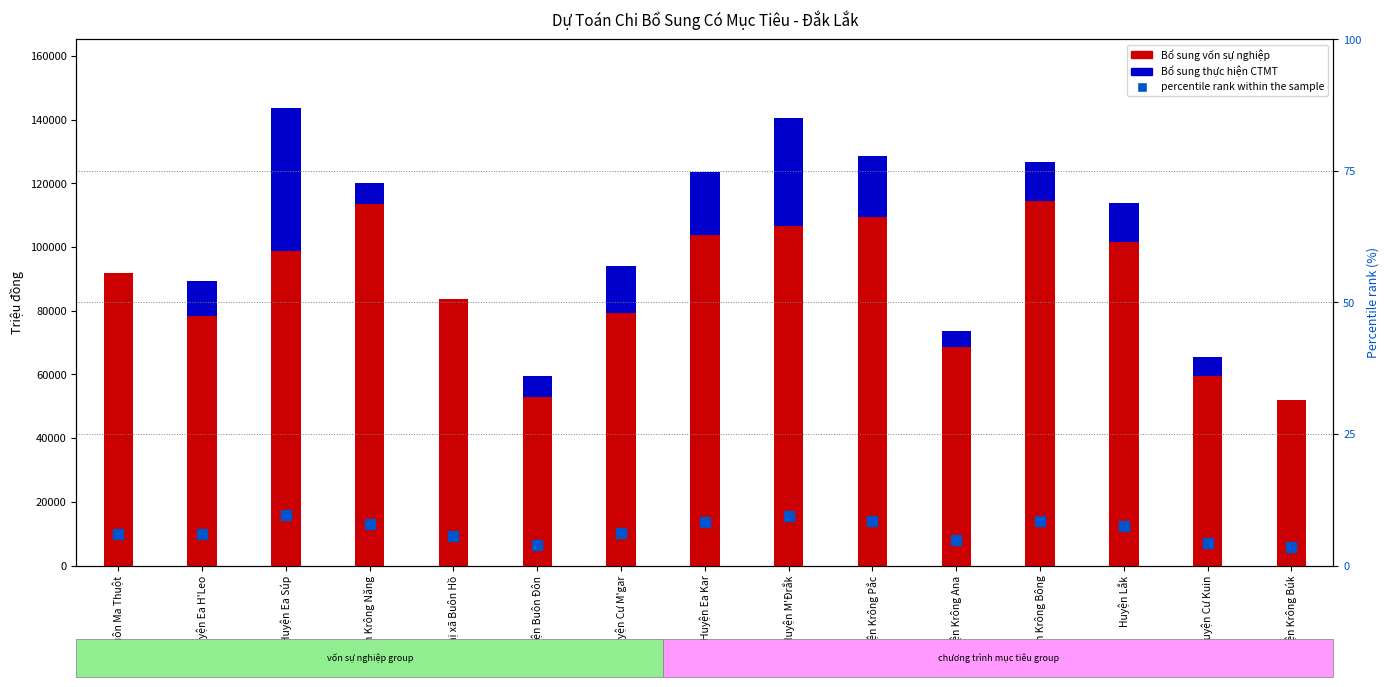

Count the number of categories in the chart.

15